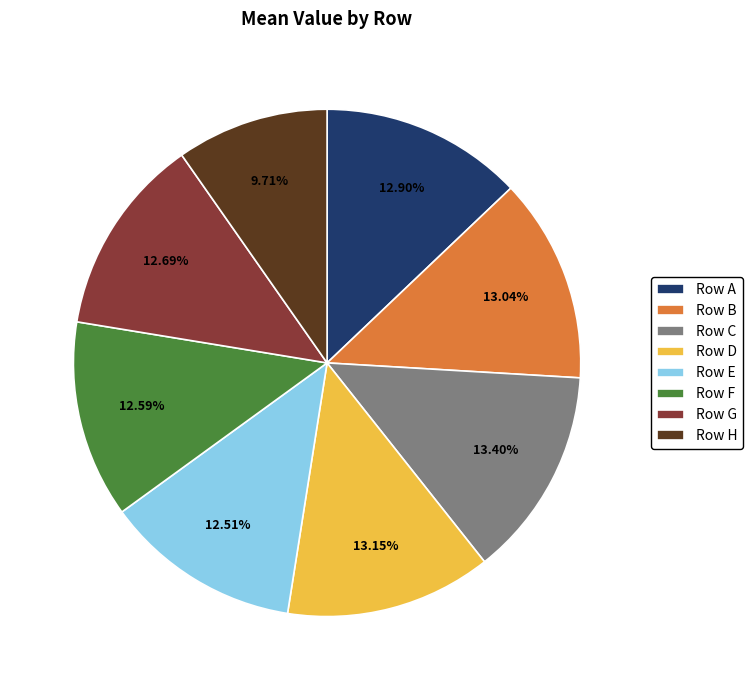

What is the ratio of the value at Row C to the value at Row A?

1.0